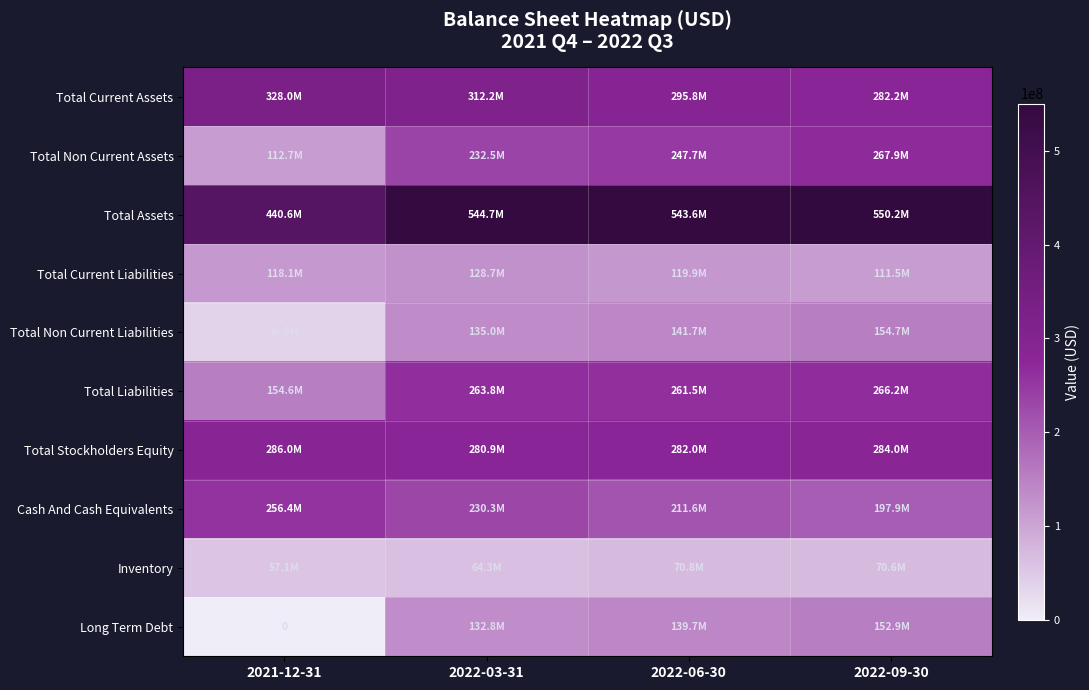

List the labels in order of Total Liabilities value, smallest first.

2021-12-31, 2022-06-30, 2022-03-31, 2022-09-30